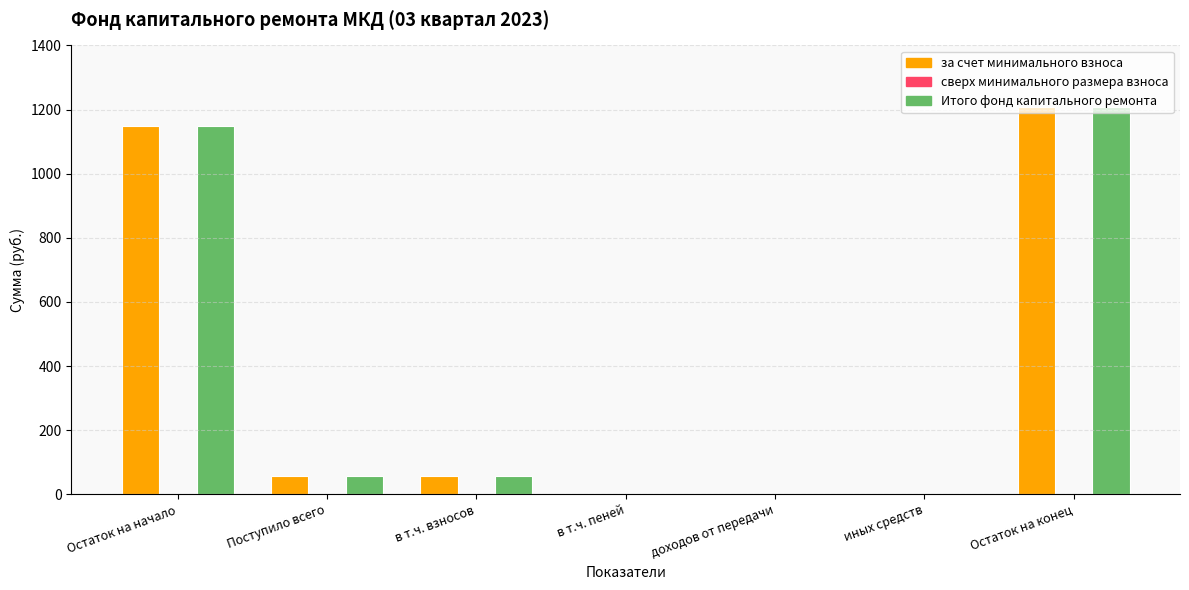

Are the bars grouped side by side (vs. stacked)?

Yes